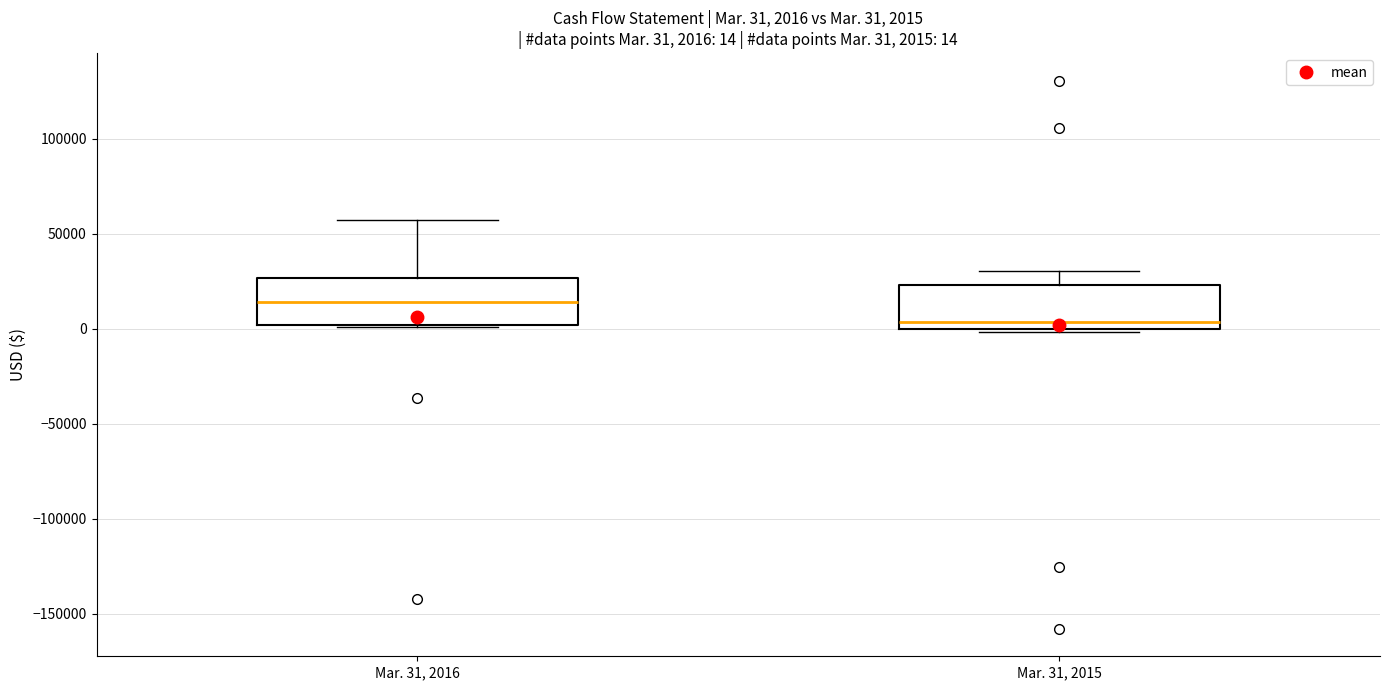

Which box's median line is the lowest?

Mar. 31, 2015